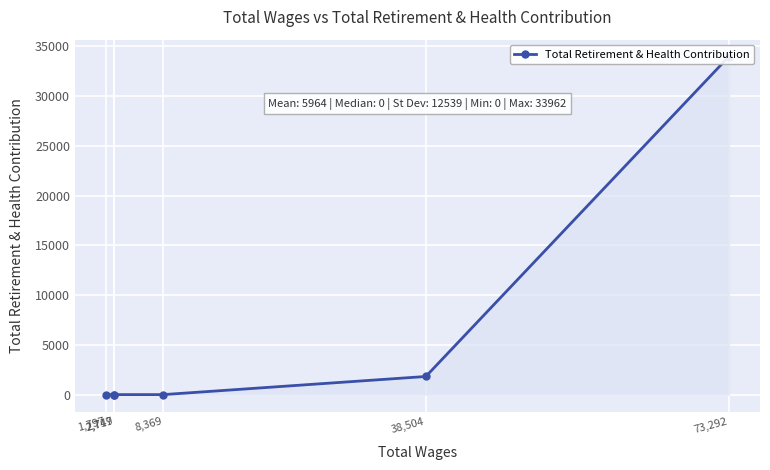

True or false: the data has more than 0 interior local peaks.

False